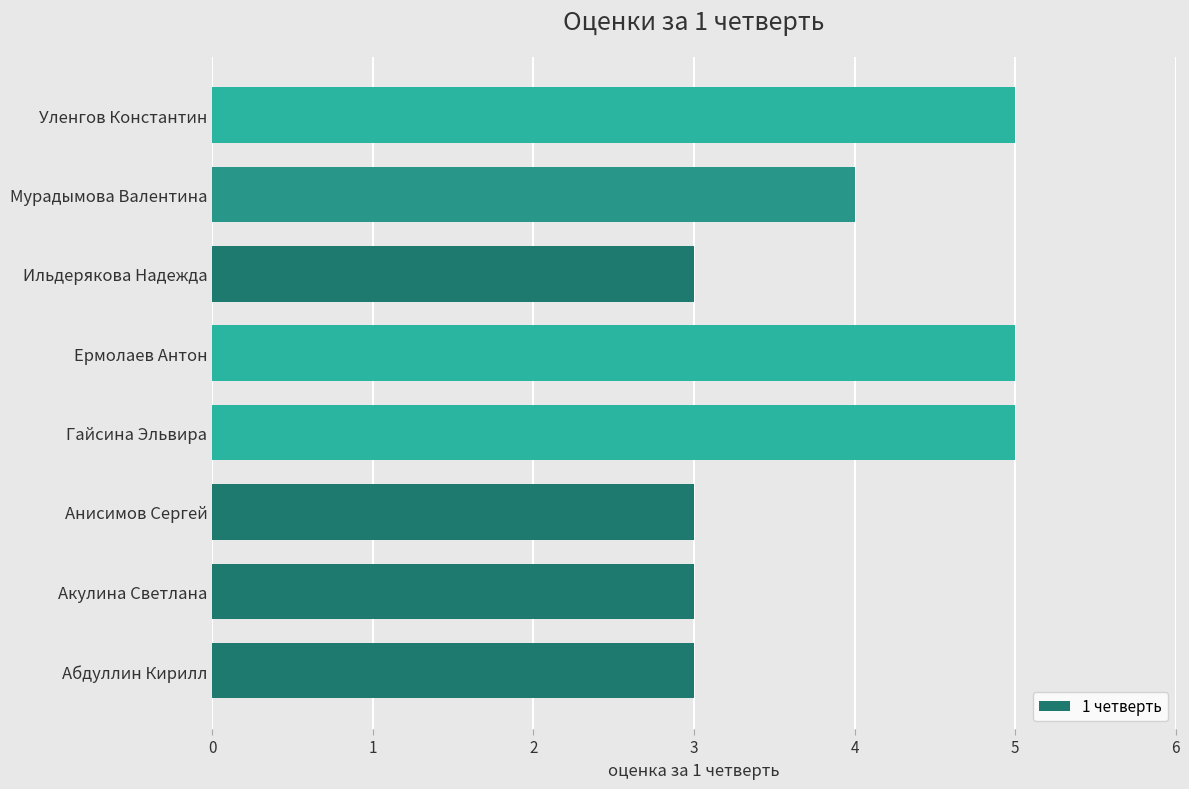

Count the values in the range 3 to 5.

8